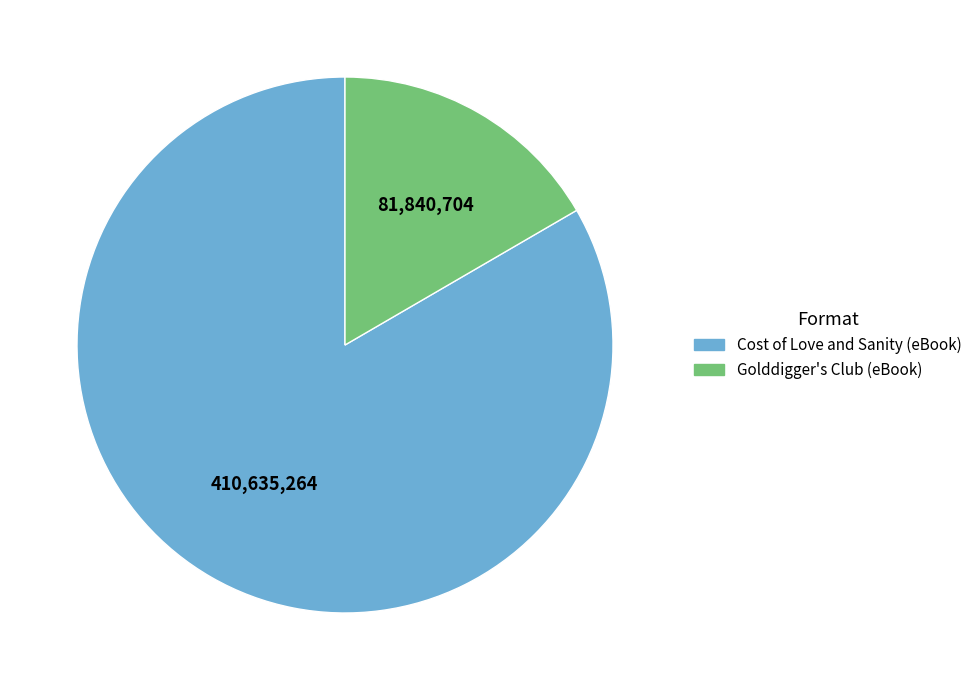

True or false: Cost of Love and Sanity (eBook) accounts for 83% of the total.

True